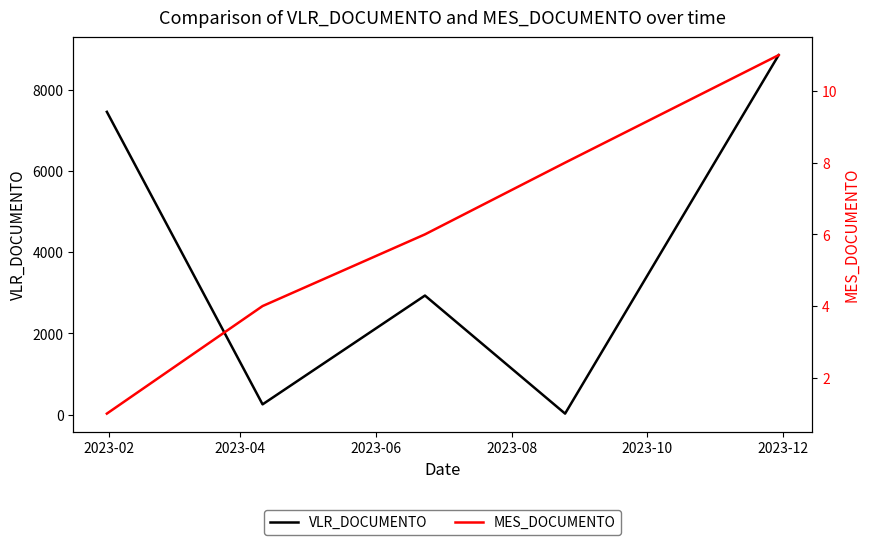

True or false: MES_DOCUMENTO has a value of 1.7 at 6.

False